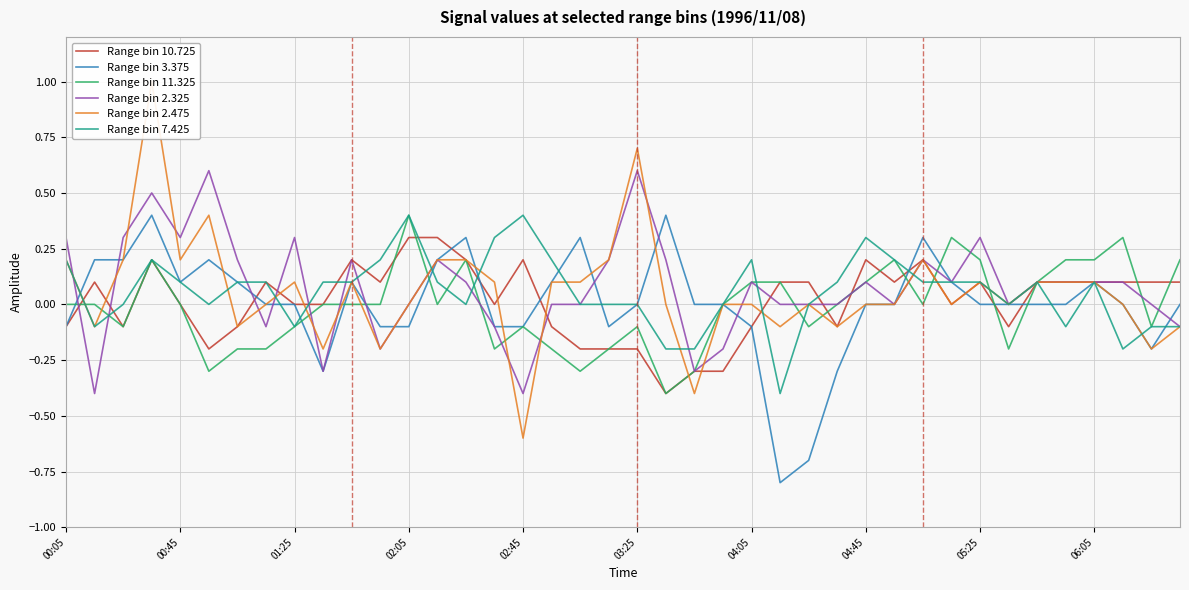

What is the minimum value for Range bin 2.325?

-0.4